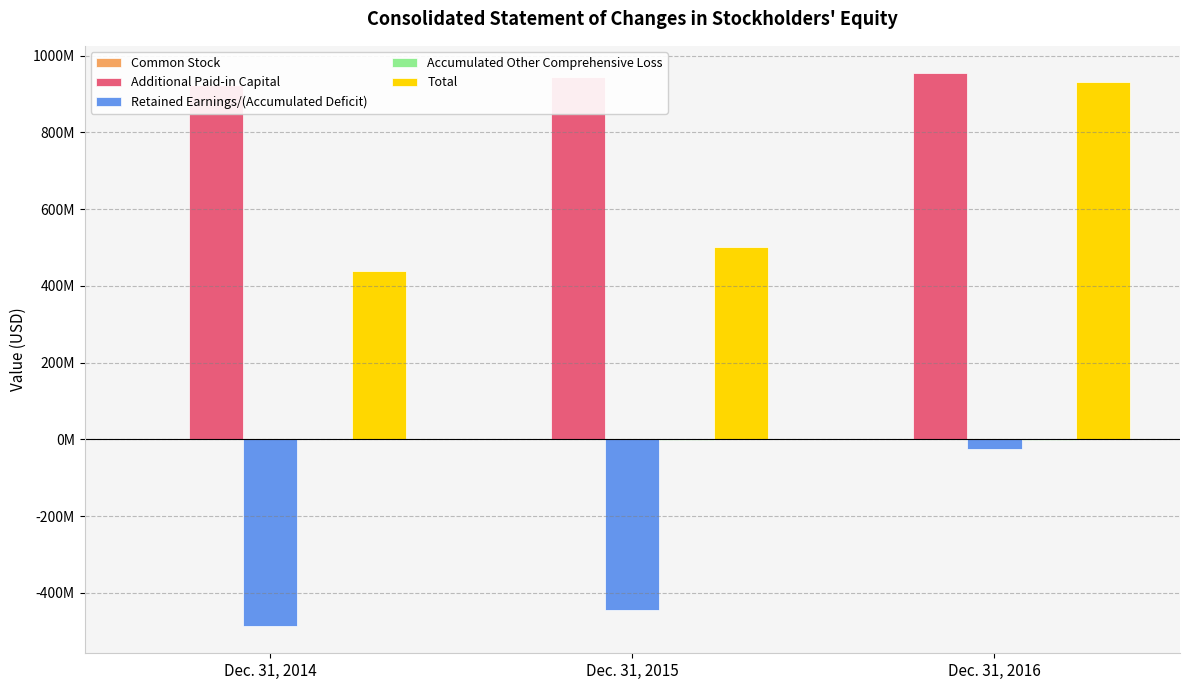

What is the sum of all Total values?

1870104000